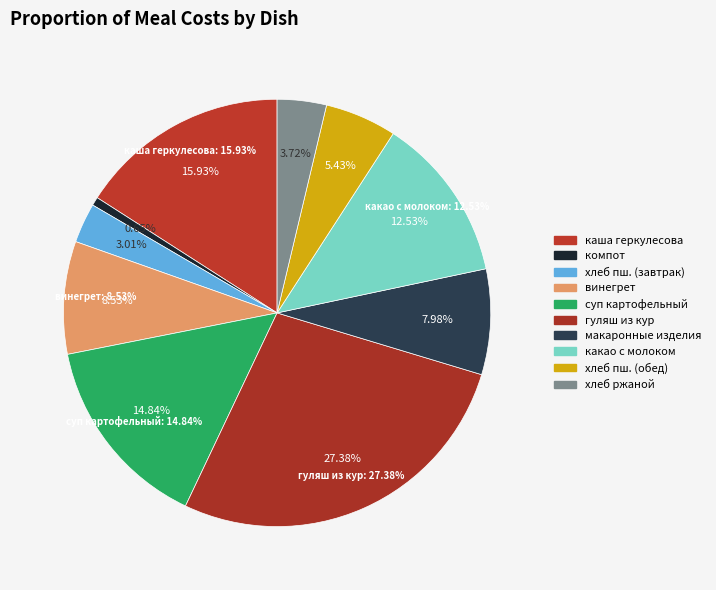

Count the number of slices in the pie.

10